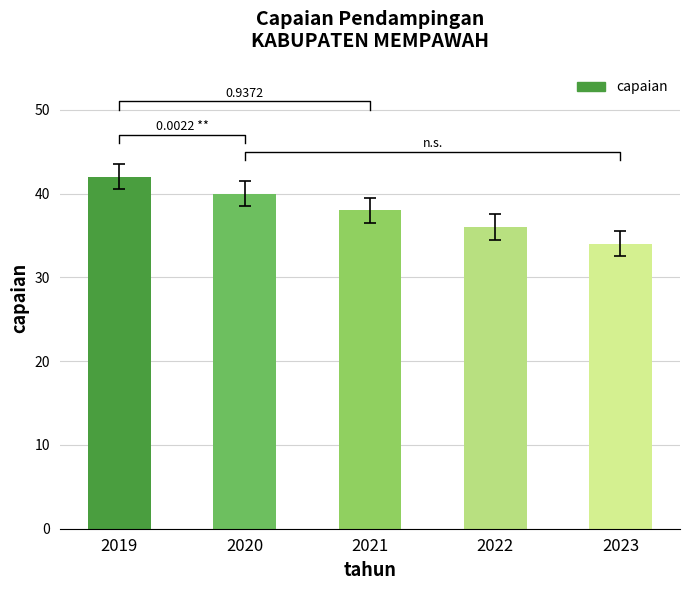

What is the change in value from 2022 to 2023?

-2